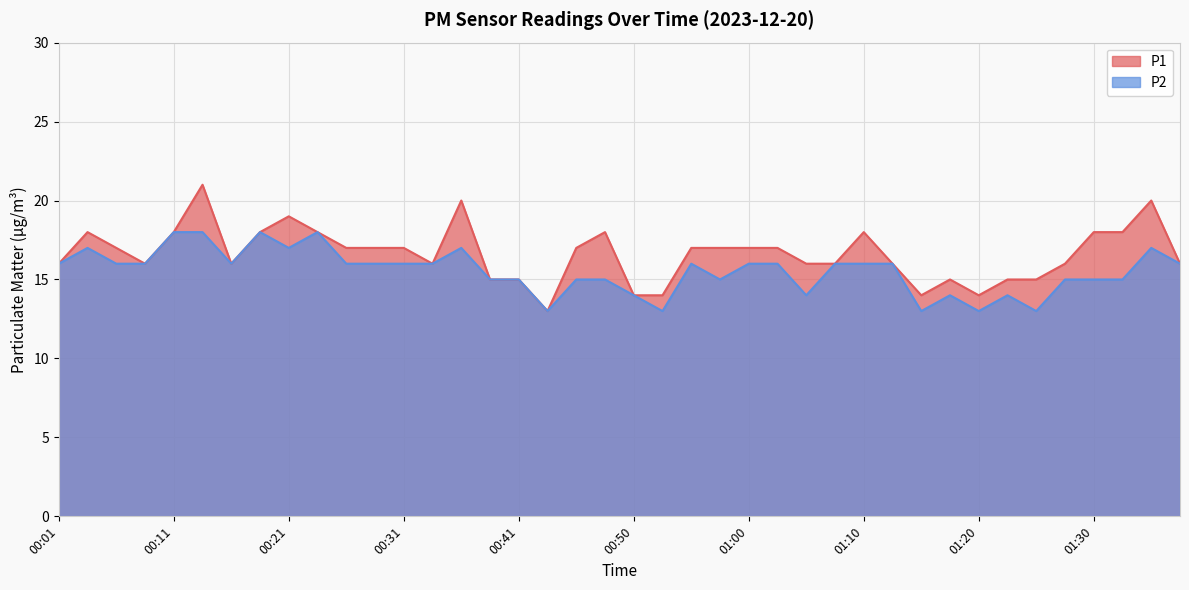

Which category has the lowest value in the P2 series?

00:43